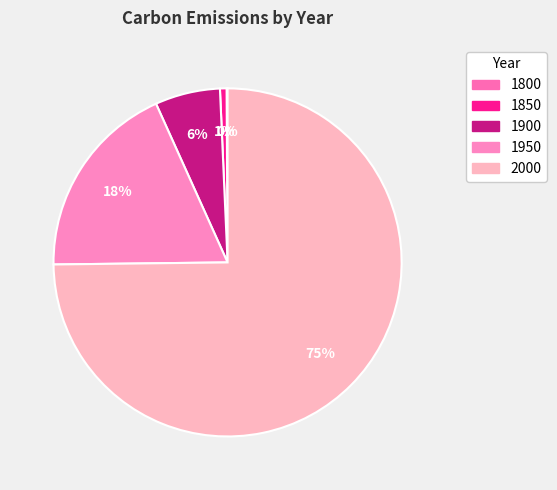

What is the majority slice?

2000